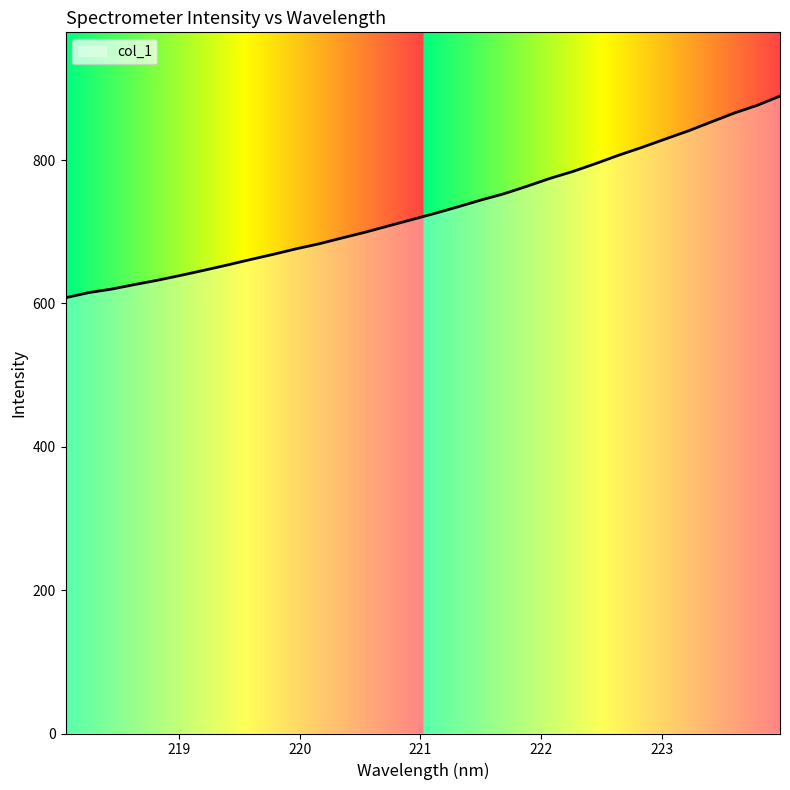

Does the chart have visible grid lines?

No